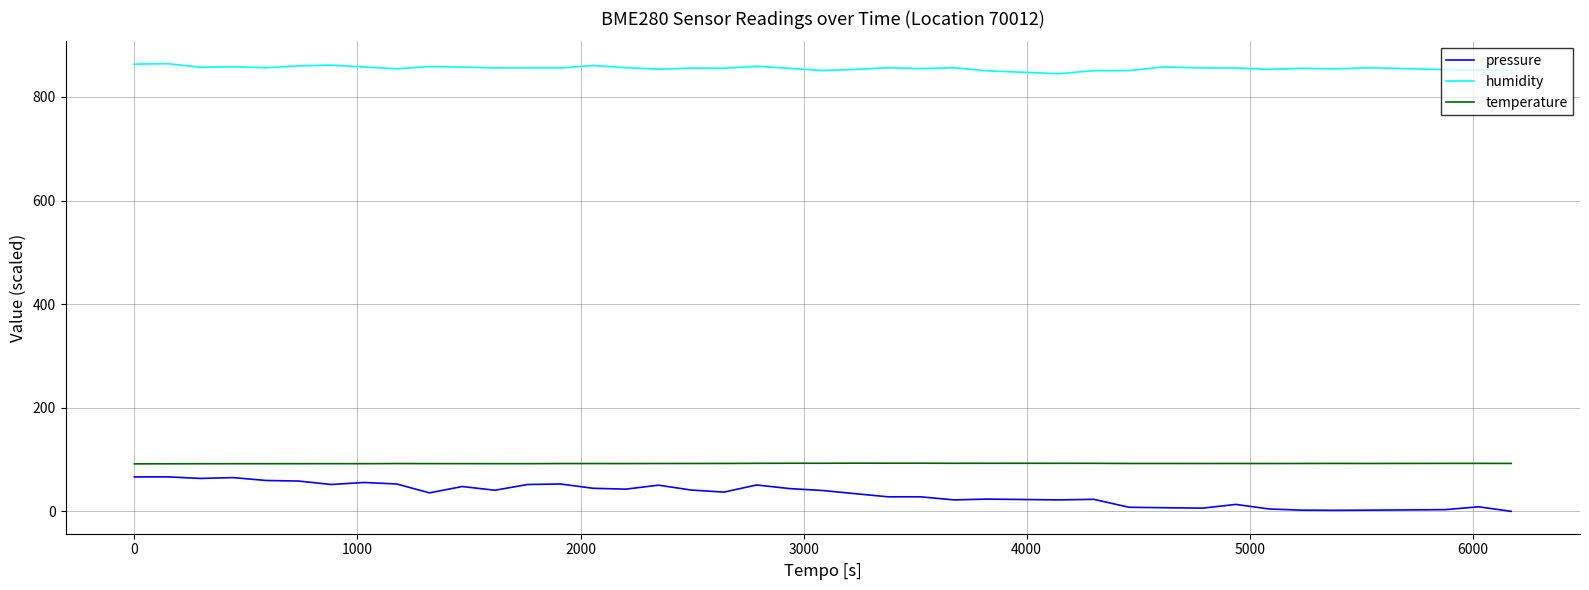

Which series has the largest total across all categories?

humidity